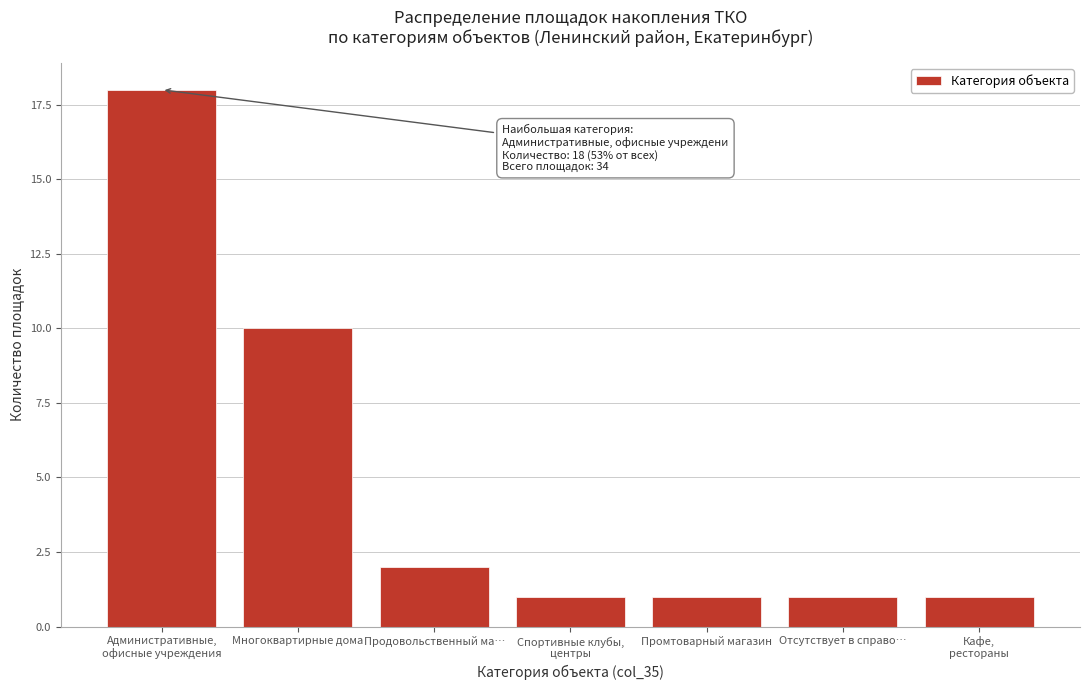

Reading left to right, transcribe all the data shown in this chart.

18	10	2	1	1	1	1